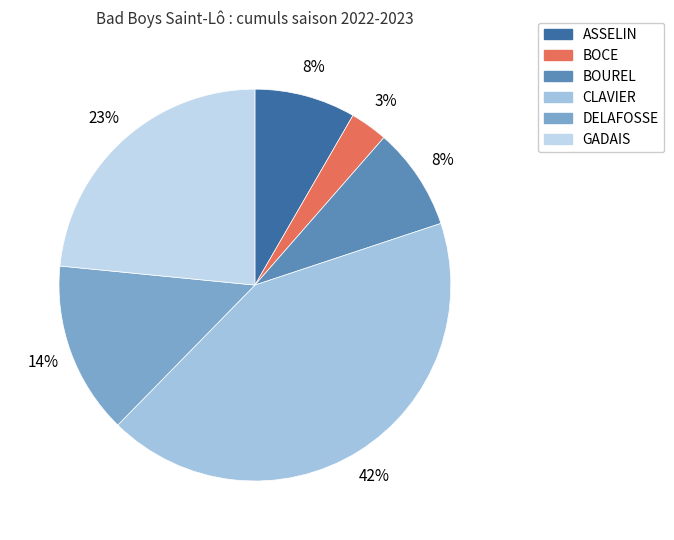

True or false: CLAVIER accounts for 42% of the total.

True